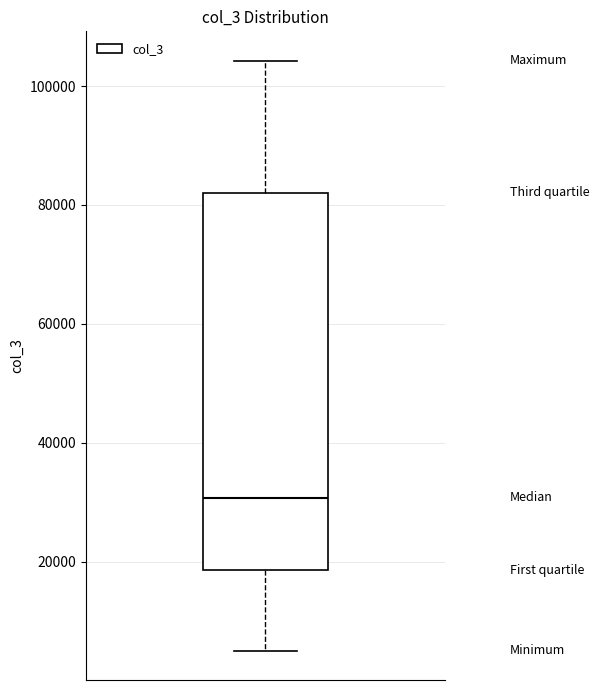

Where does the upper whisker of the box end on the y-axis? The values are not printed on the chart, so give them approximately, as read against the axis.

104000